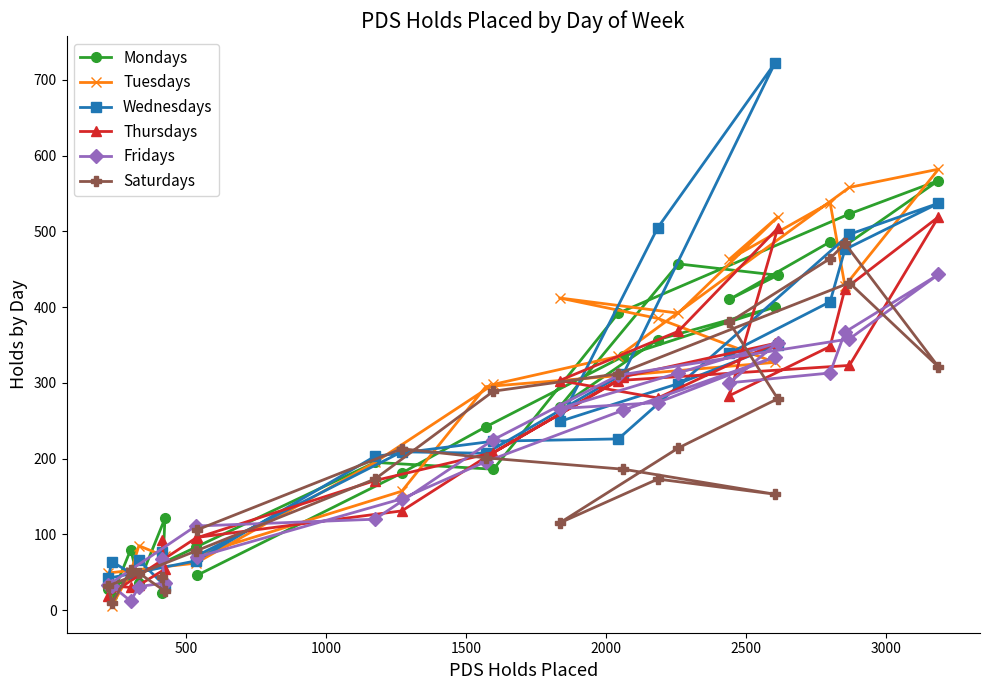

Reading left to right, transcribe all the data shown in this chart.

Mondays: 23	121	36	80	19	28	83	195	186	392	523	567	481	486	410	442	457	268	357	400	335	242	181	46
Tuesdays: 76	71	85	50	6	49	62	195	298	335	558	582	428	538	463	519	392	412	385	327	310	295	157	73
Wednesdays: 77	32	66	49	64	42	65	203	223	226	496	537	476	407	339	350	299	249	505	722	312	207	209	72
Thursdays: 92	54	33	30	32	19	95	171	208	303	323	519	424	348	283	504	368	303	280	352	308	202	131	96
Fridays: 67	36	31	12	32	33	111	120	225	310	358	443	367	313	300	353	313	266	274	334	264	196	147	70
Saturdays: 44	25	49	53	9	32	78	173	289	312	432	321	484	464	380	279	214	115	173	153	186	201	213	106